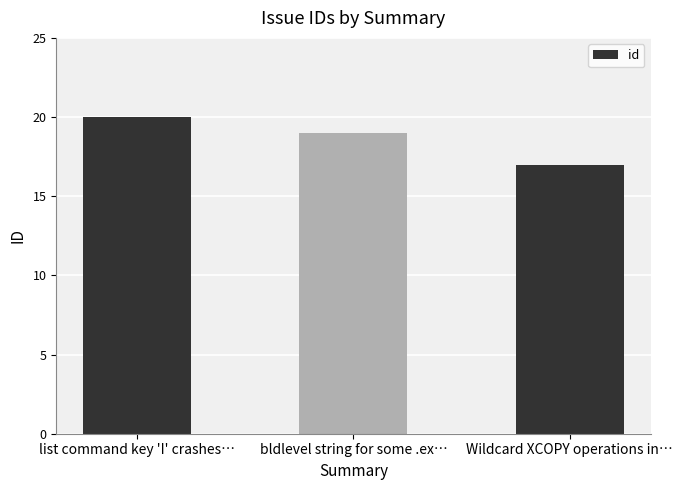

What is the maximum value shown in the chart?

20